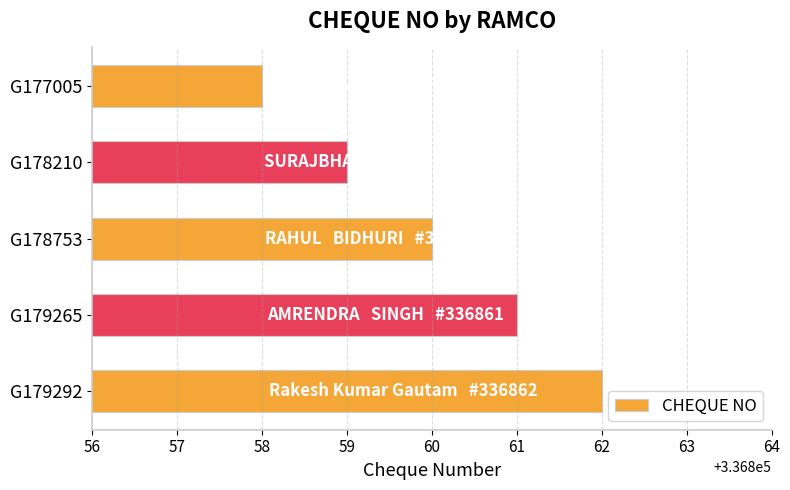

What is the ratio of the value at G177005 to the value at G178753?

1.0